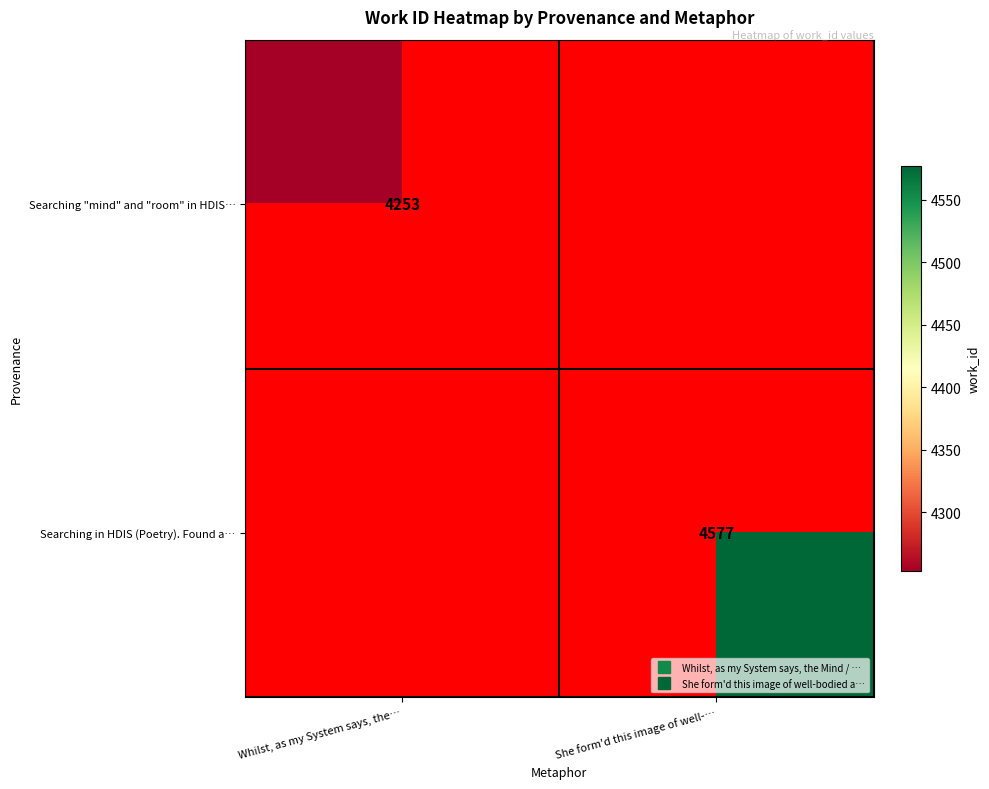

Where is Searching "mind" and "room" in HDIS… nearest to the value 4253?

Whilst, as my System says, the…